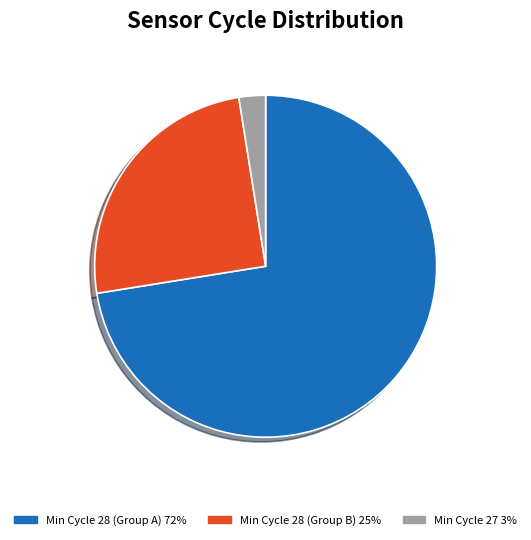

Does any single category account for the majority?

Yes